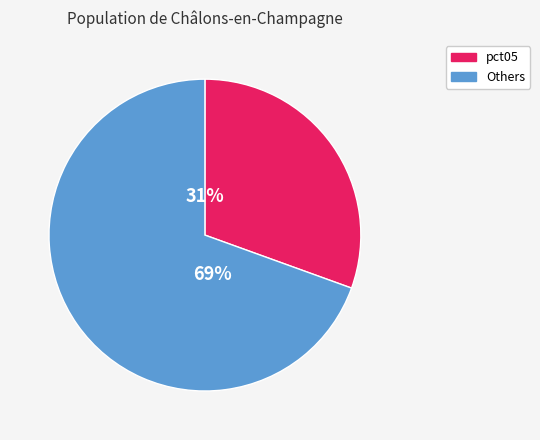

How many segments does this pie chart have?

2